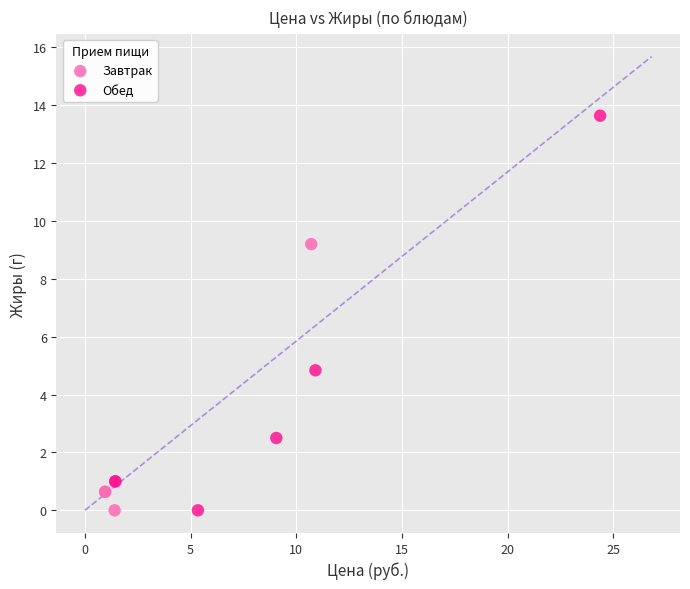

Which series reaches the maximum Y coordinate?

Обед